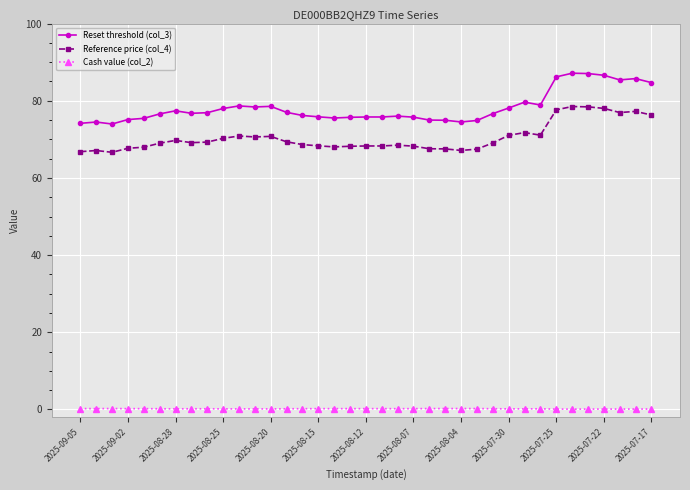

What is the value of the Reference price (col_4) point at the 25th from the left?

67.1